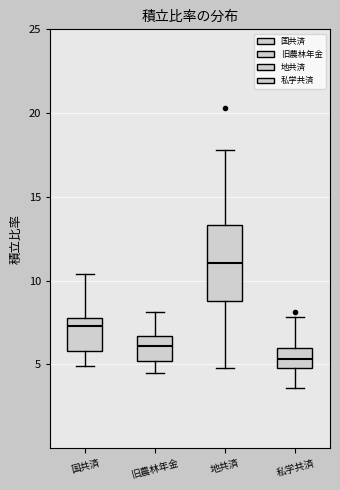

Reading left to right, transcribe this box plot: for each box, give where its median line is, the range the box spans, and where its two whiskers end, as read against the y-axis. The values are not printed on the chart, so give them approximately, as read against the axis.

国共済: median 7.5, box 6.0 to 8.0, whiskers 5.0 to 10.5
旧農林年金: median 6.0, box 5.0 to 6.5, whiskers 4.5 to 8.0
地共済: median 11.0, box 9.0 to 13.5, whiskers 5.0 to 18.0
私学共済: median 5.5, box 5.0 to 6.0, whiskers 3.5 to 8.0